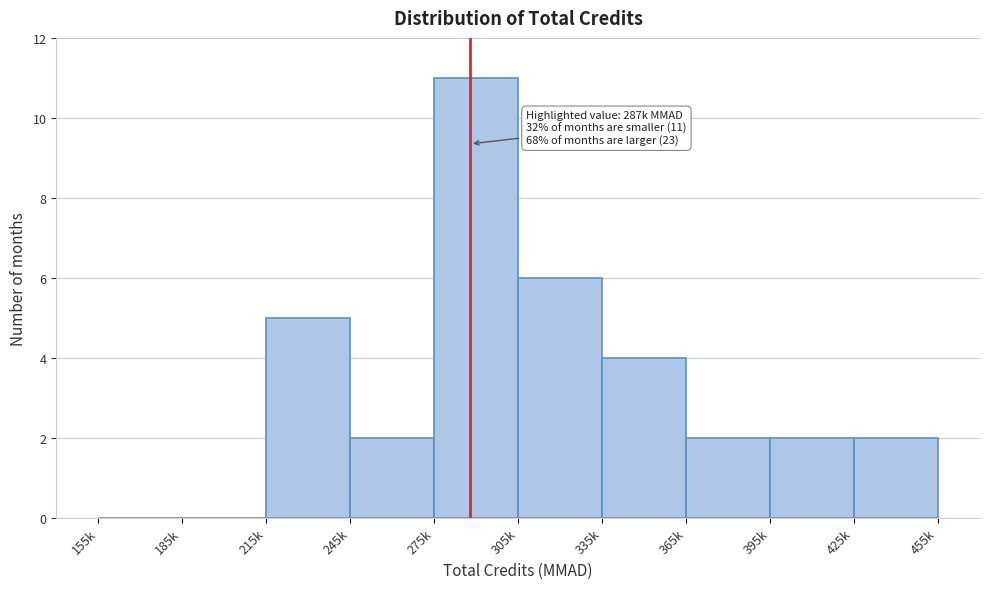

Reading left to right, what are all the values shown in this chart?

155k=0	185k=0	215k=5	245k=2	275k=11	305k=6	335k=4	365k=2	395k=2	425k=2